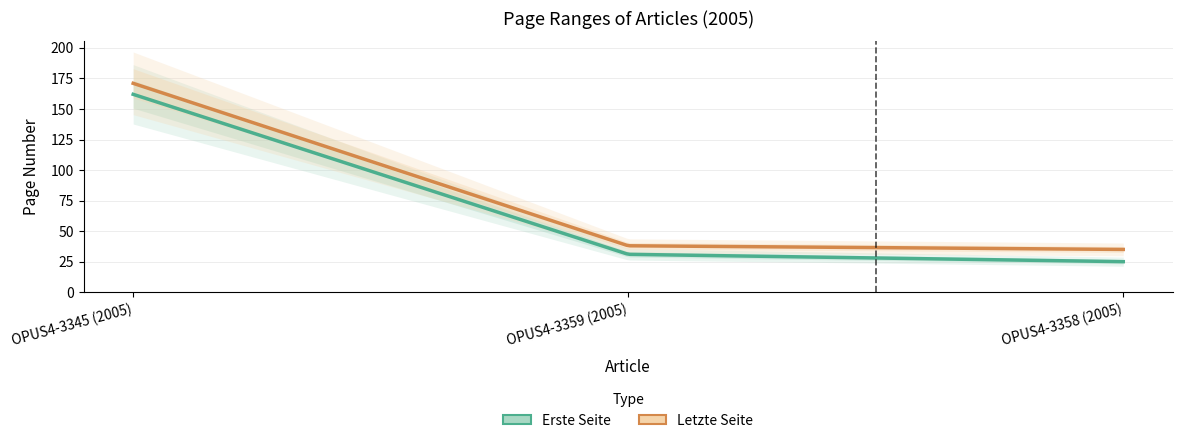

List the labels in order of Letzte Seite value, largest first.

OPUS4-3345 (2005), OPUS4-3359 (2005), OPUS4-3358 (2005)